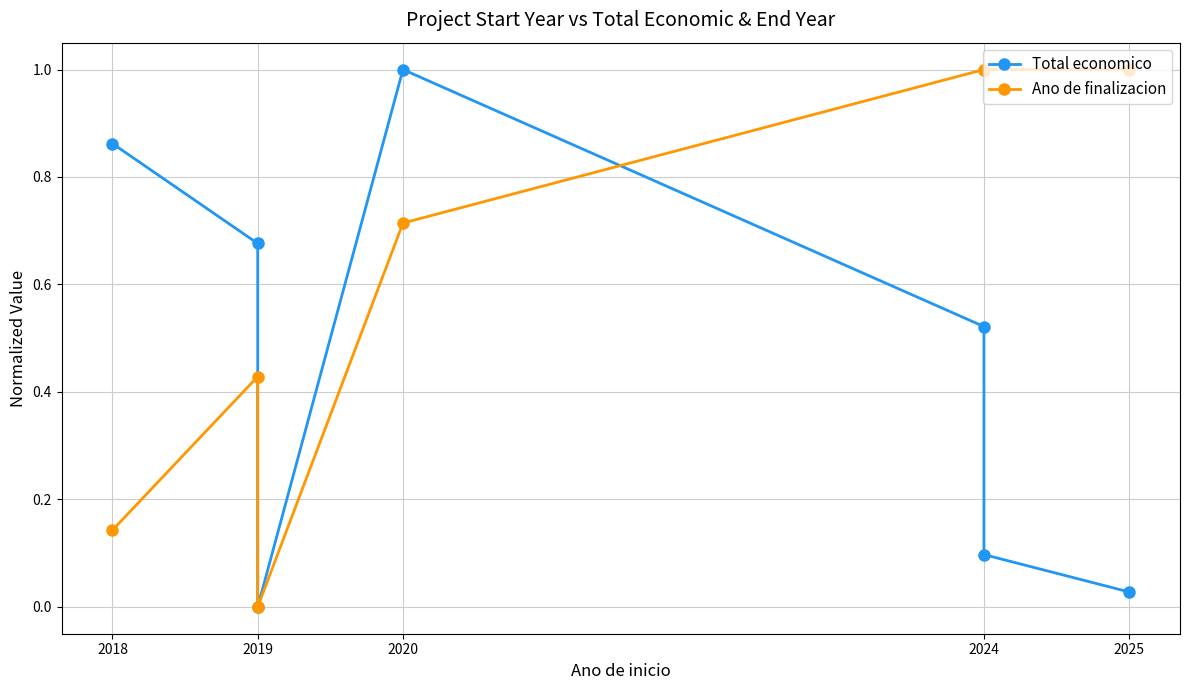

Which series has the largest range (max minus min)?

Total economico